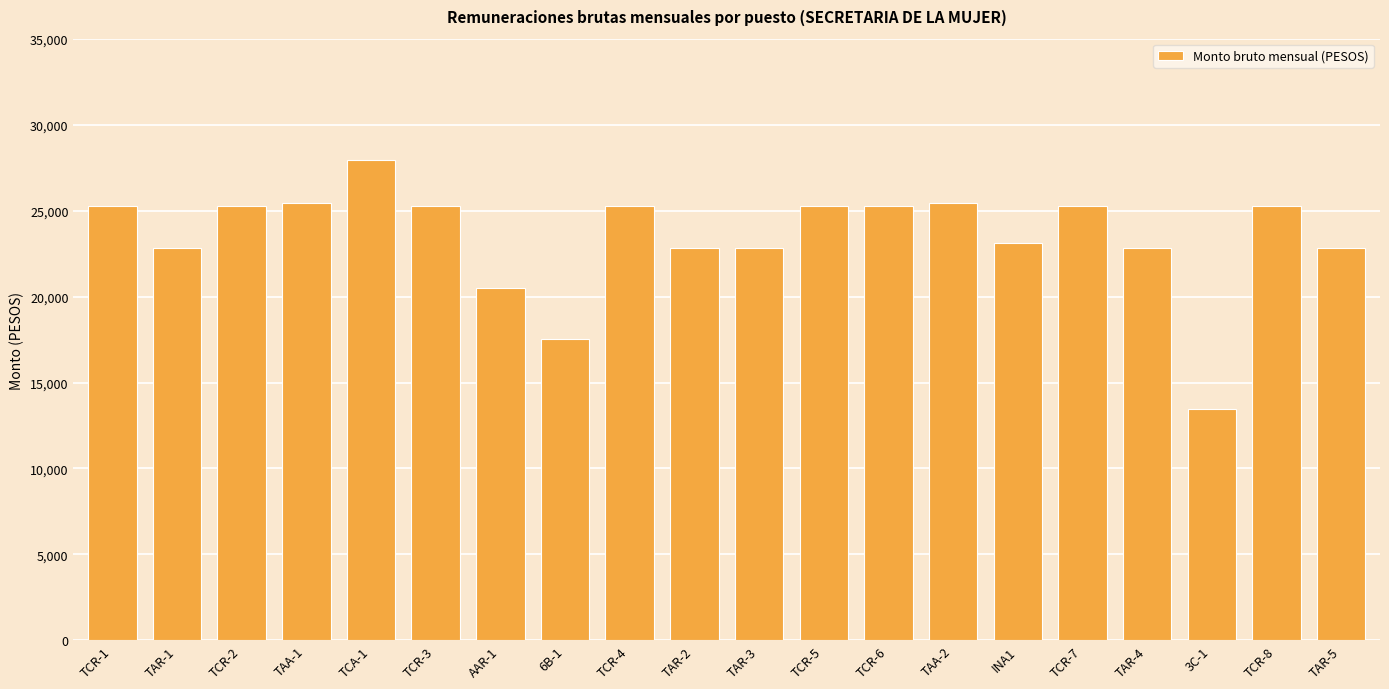

Reading right to left, what are all the values shown in this chart?

TAR-5=22821.1	TCR-8=25294.0	3C-1=13479.5	TAR-4=22821.1	TCR-7=25294.0	INA1=23131.1	TAA-2=25449.0	TCR-6=25294.0	TCR-5=25294.0	TAR-3=22821.1	TAR-2=22821.1	TCR-4=25294.0	6B-1=17558.0	AAR-1=20503.2	TCR-3=25294.0	TCA-1=27921.9	TAA-1=25449.0	TCR-2=25294.0	TAR-1=22821.1	TCR-1=25294.0